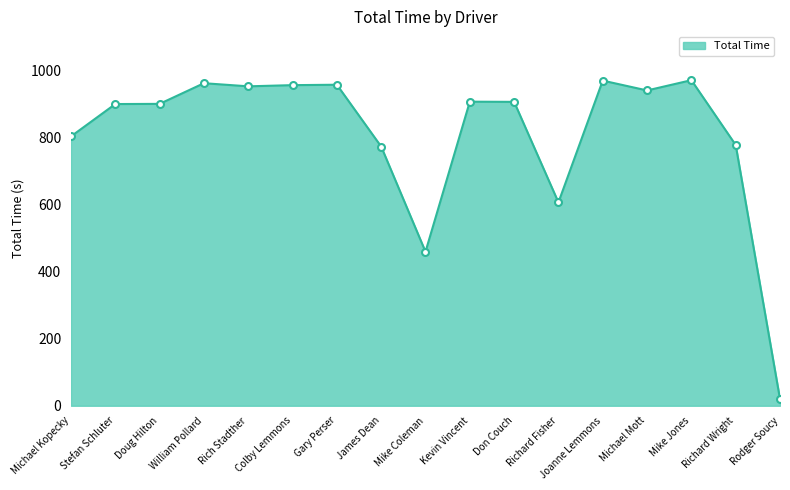

Which has a higher value, Rich Stadther or Rodger Soucy?

Rich Stadther